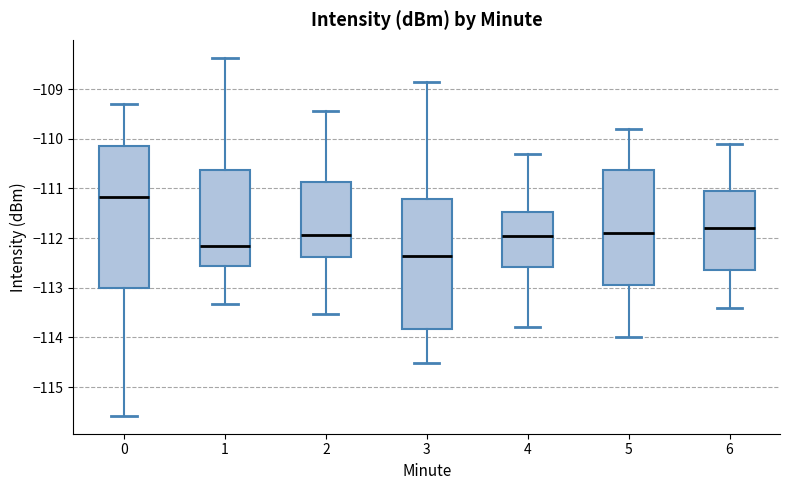

Reading left to right, transcribe this box plot: for each box, give where its median line is, the range the box spans, and where its two whiskers end, as read against the y-axis. The values are not printed on the chart, so give them approximately, as read against the axis.

0: median -111.2, box -113.0 to -110.2, whiskers -115.6 to -109.3
1: median -112.2, box -112.6 to -110.6, whiskers -113.3 to -108.4
2: median -111.9, box -112.4 to -110.9, whiskers -113.5 to -109.4
3: median -112.4, box -113.8 to -111.2, whiskers -114.5 to -108.8
4: median -111.9, box -112.6 to -111.5, whiskers -113.8 to -110.3
5: median -111.9, box -112.9 to -110.6, whiskers -114.0 to -109.8
6: median -111.8, box -112.6 to -111.0, whiskers -113.4 to -110.1